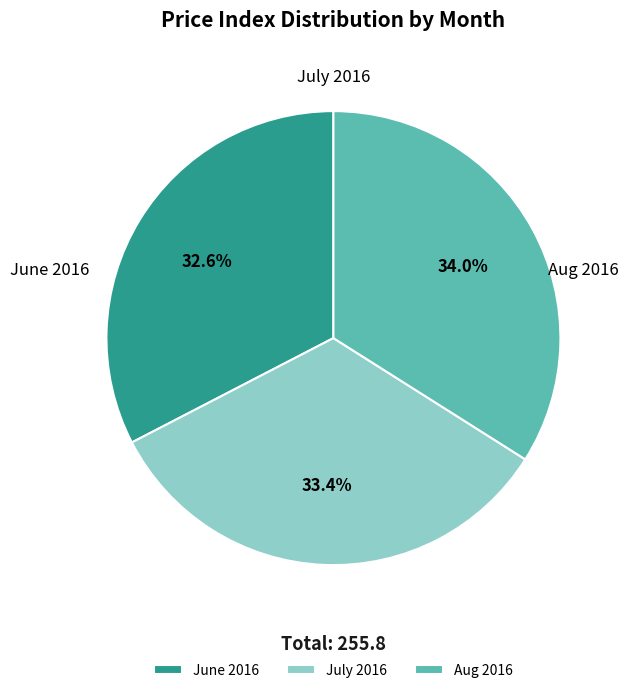

Rank the categories by value from highest to lowest.

Aug 2016, July 2016, June 2016